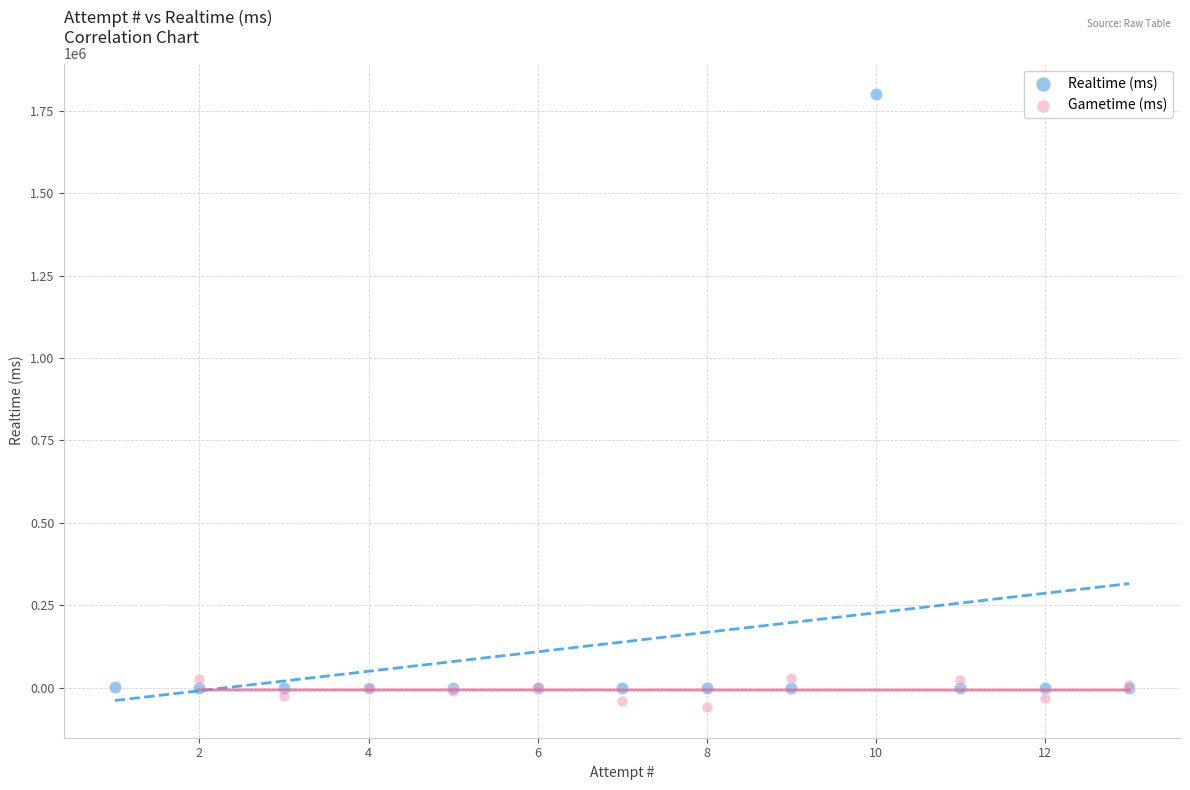

Which series contains the highest Y value?

Realtime (ms)